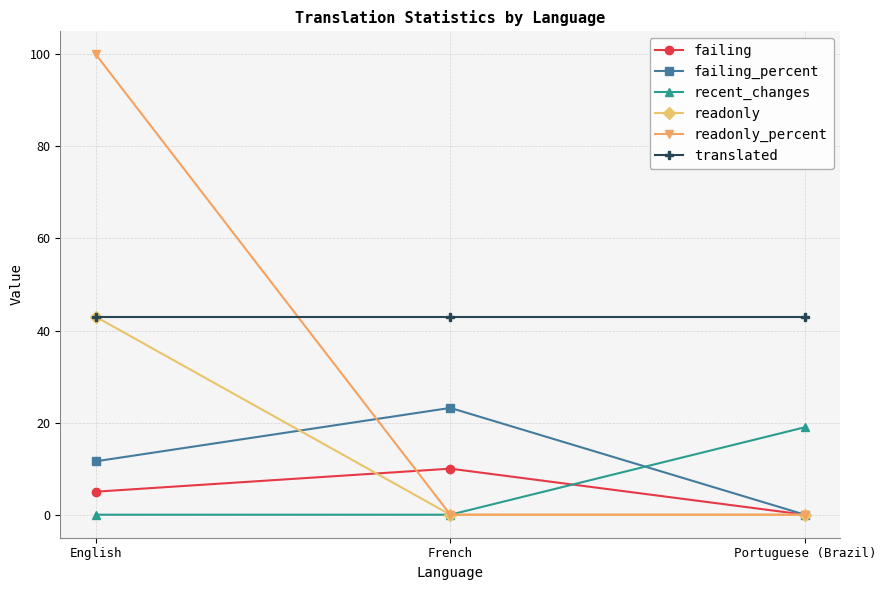

What position from the left is Portuguese (Brazil)?

3